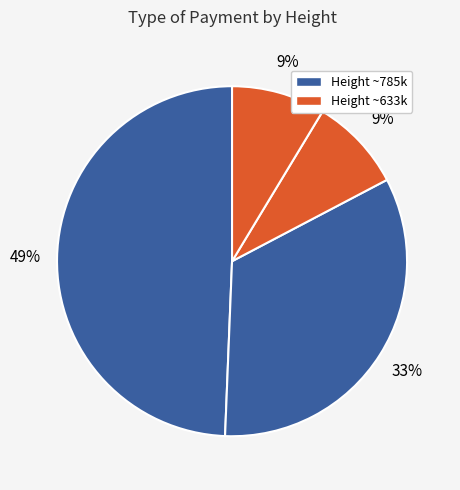

How many segments does this pie chart have?

4